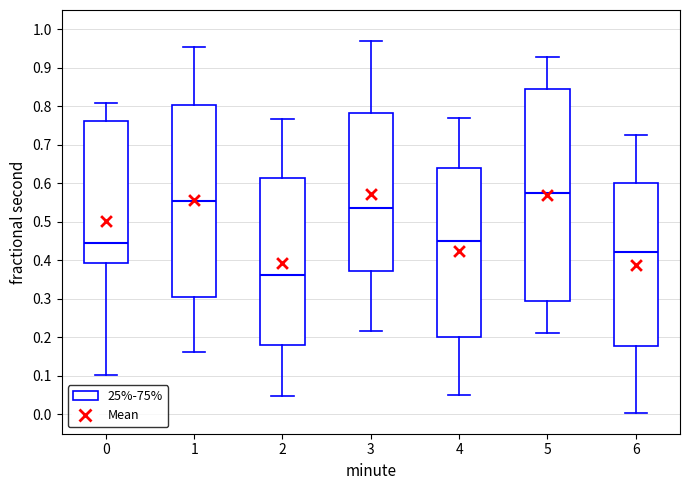

Where is the lower edge of the box at x = 1 on the y-axis? The values are not printed on the chart, so give them approximately, as read against the axis.

0.30